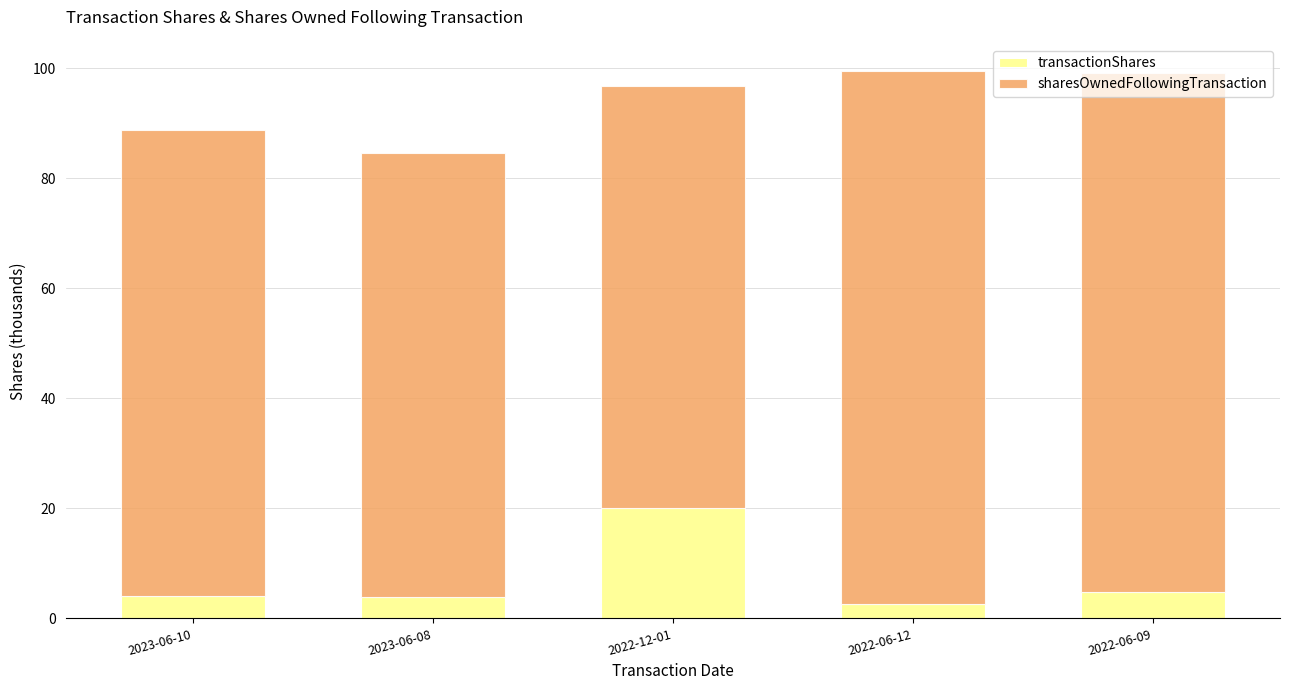

The value of transactionShares at 2022-12-01 is 27.6. True or false?

False